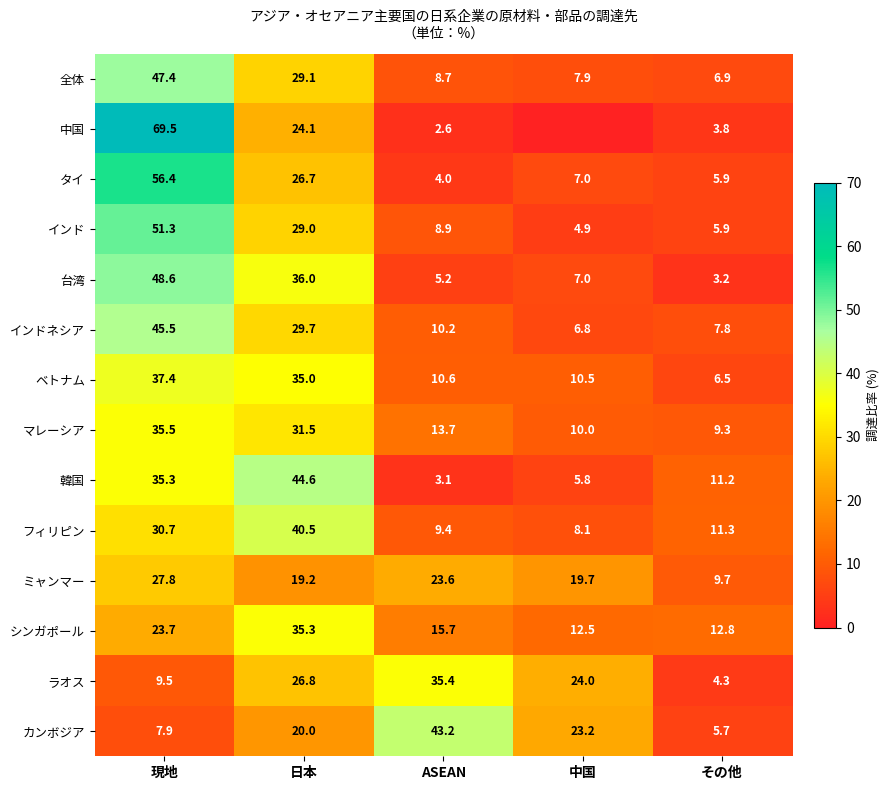

At which label is タイ closest to 30?

日本